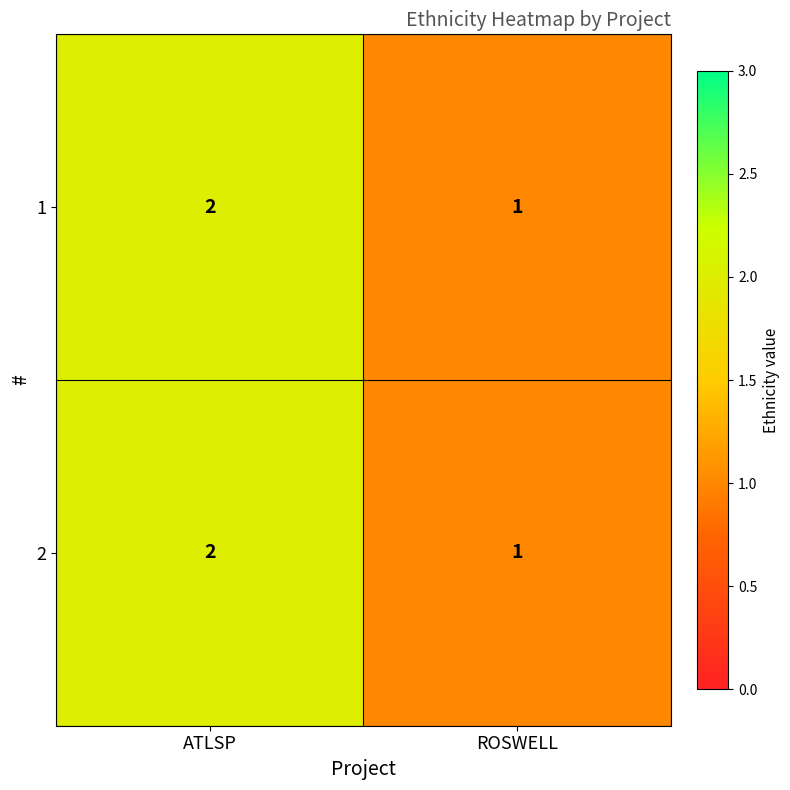

What is the sum of the 2 values at ROSWELL and ATLSP?

3